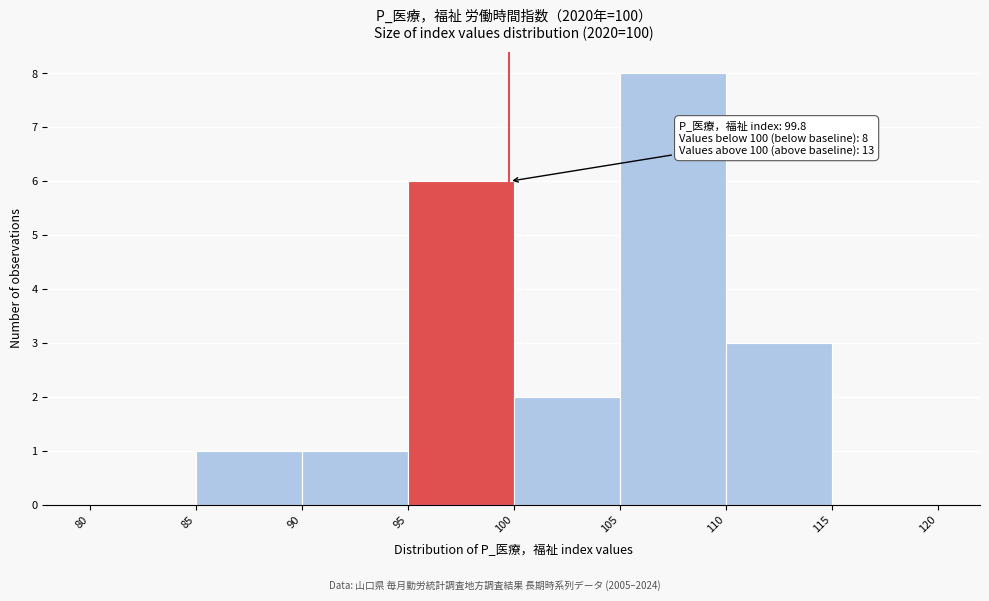

Over which range of the x-axis is the bar tallest?

105 to 110